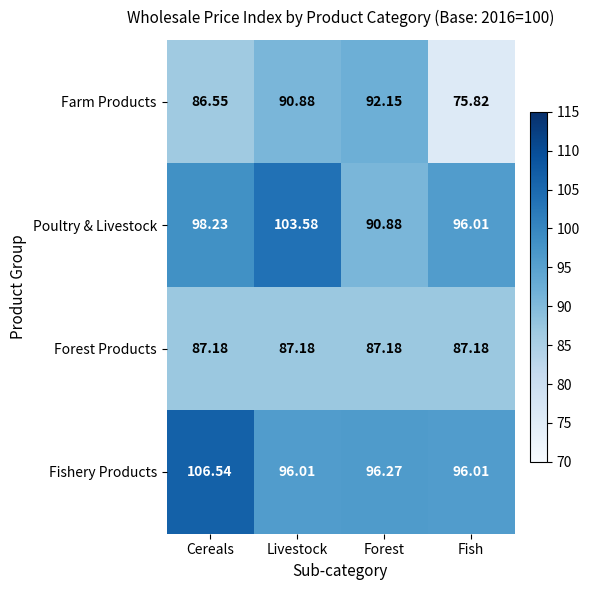

At which category is the sum across all series the highest?

Cereals